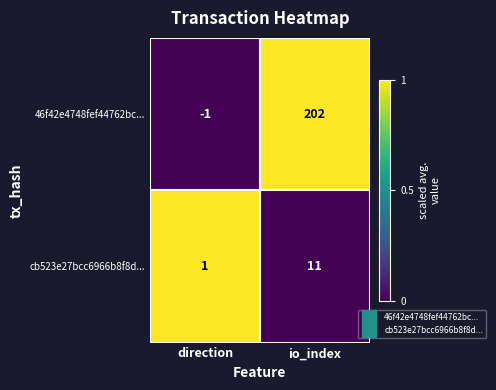

True or false: 46f42e4748fef44762bc... has a value of 95 at io_index.

False